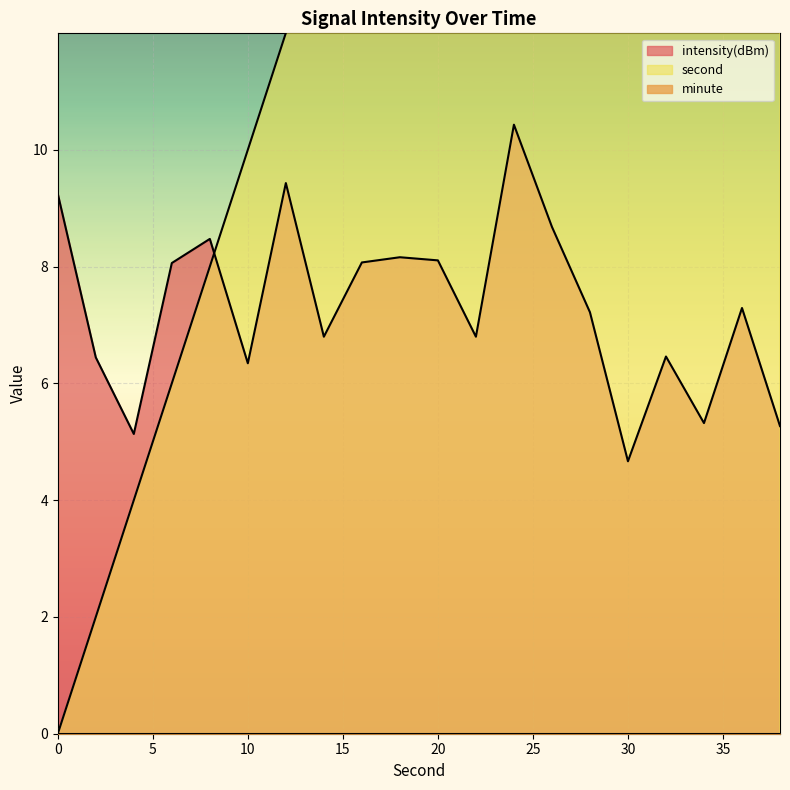

List the labels in order of second value, largest first.

38, 36, 34, 32, 30, 28, 26, 24, 22, 20, 18, 16, 14, 12, 10, 8, 6, 4, 2, 0